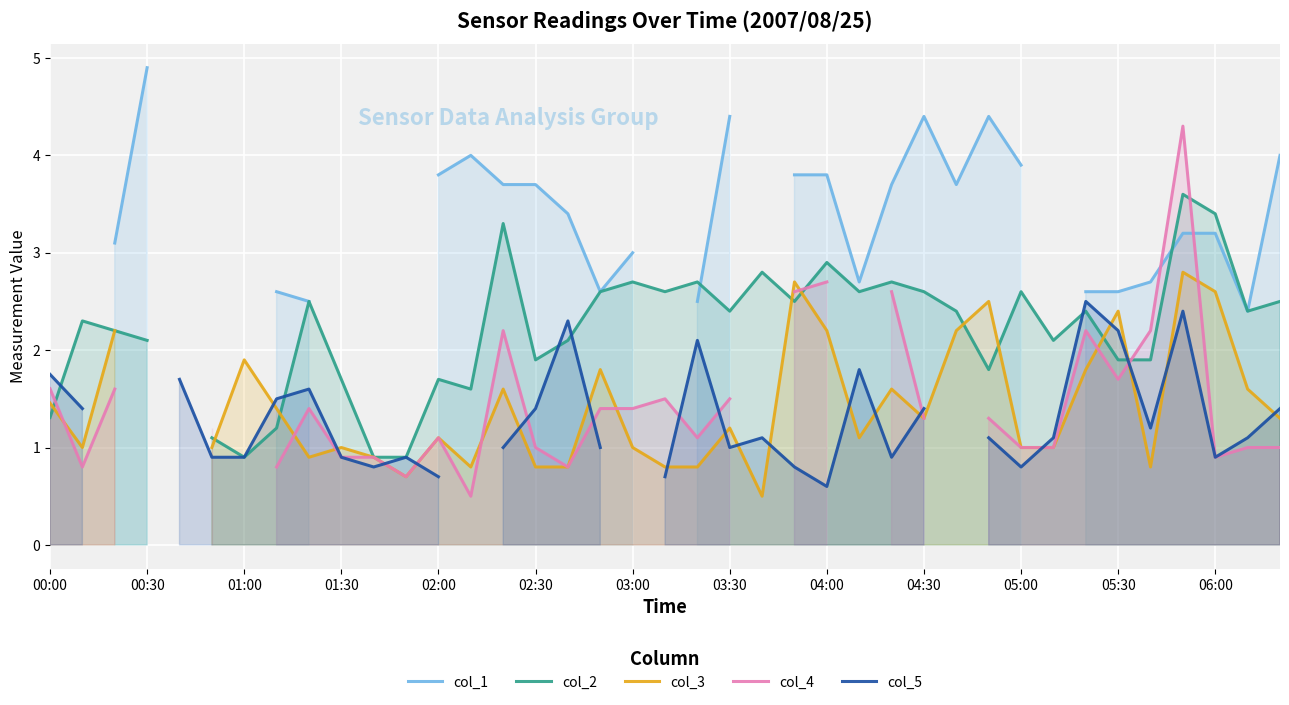

Between 26 and 38, which series saw the biggest shift?

col_4